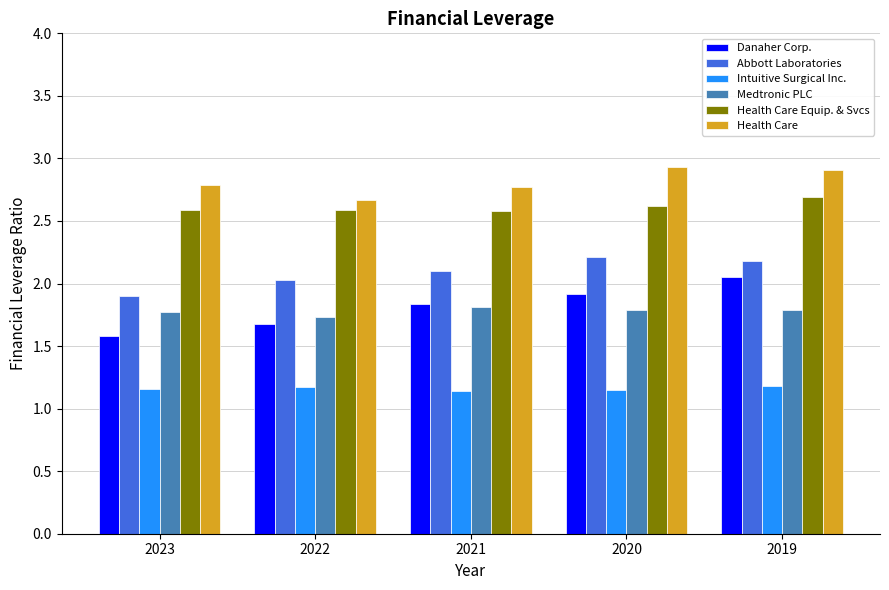

What is the maximum value shown in the chart?

2.9